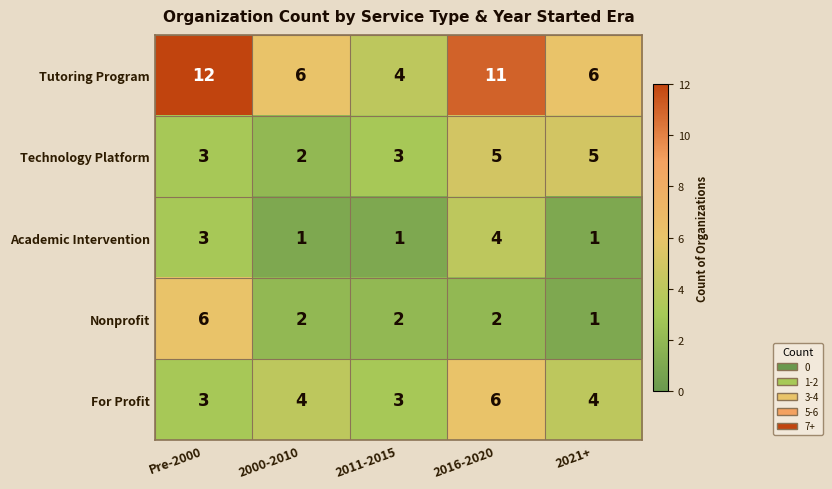

What is the approximate value of For Profit at 2000-2010?

4